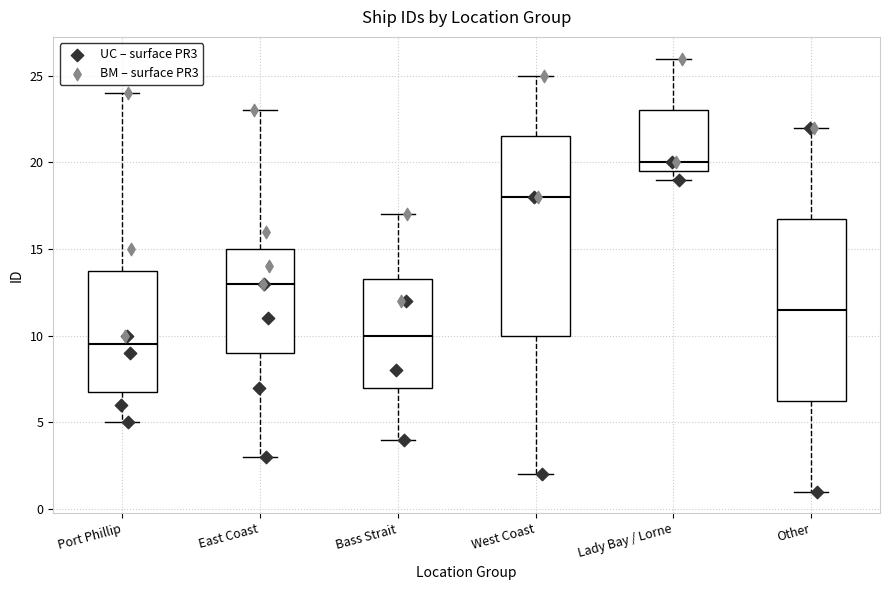

Reading left to right, transcribe this box plot: for each box, give where its median line is, the range the box spans, and where its two whiskers end, as read against the y-axis. The values are not printed on the chart, so give them approximately, as read against the axis.

Port Phillip: median 9.5, box 7.0 to 14.0, whiskers 5.0 to 24.0
East Coast: median 13.0, box 9.0 to 15.0, whiskers 3.0 to 23.0
Bass Strait: median 10.0, box 7.0 to 13.5, whiskers 4.0 to 17.0
West Coast: median 18.0, box 10.0 to 21.5, whiskers 2.0 to 25.0
Lady Bay / Lorne: median 20.0, box 19.5 to 23.0, whiskers 19.0 to 26.0
Other: median 11.5, box 6.5 to 17.0, whiskers 1.0 to 22.0